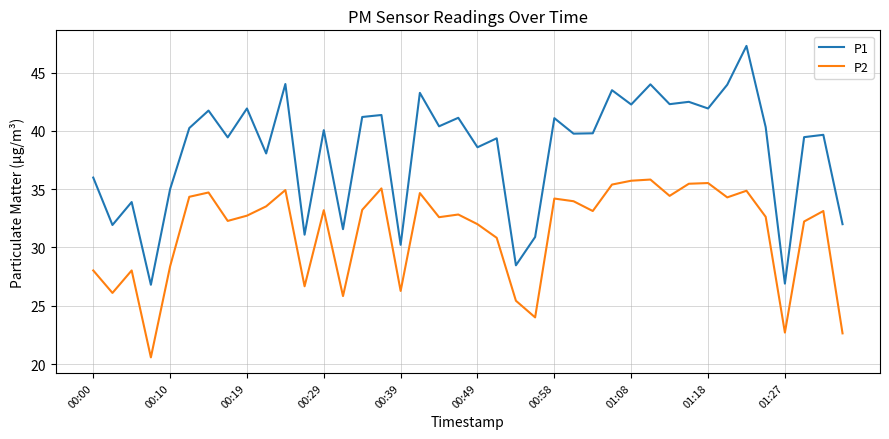

Is this an area chart (filled region under the line)?

No